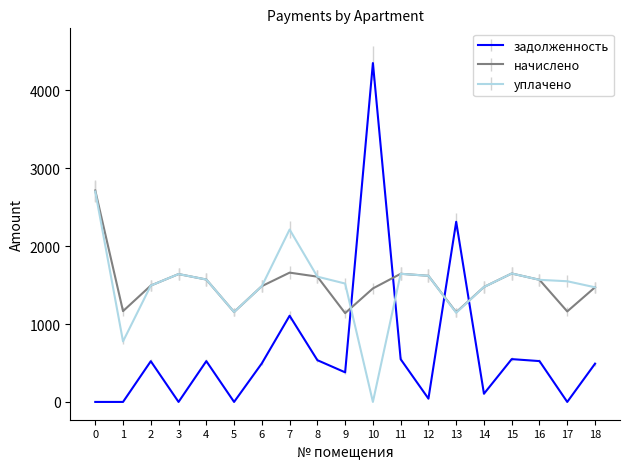

The value of задолженность at 7 is 1106.1. True or false?

True